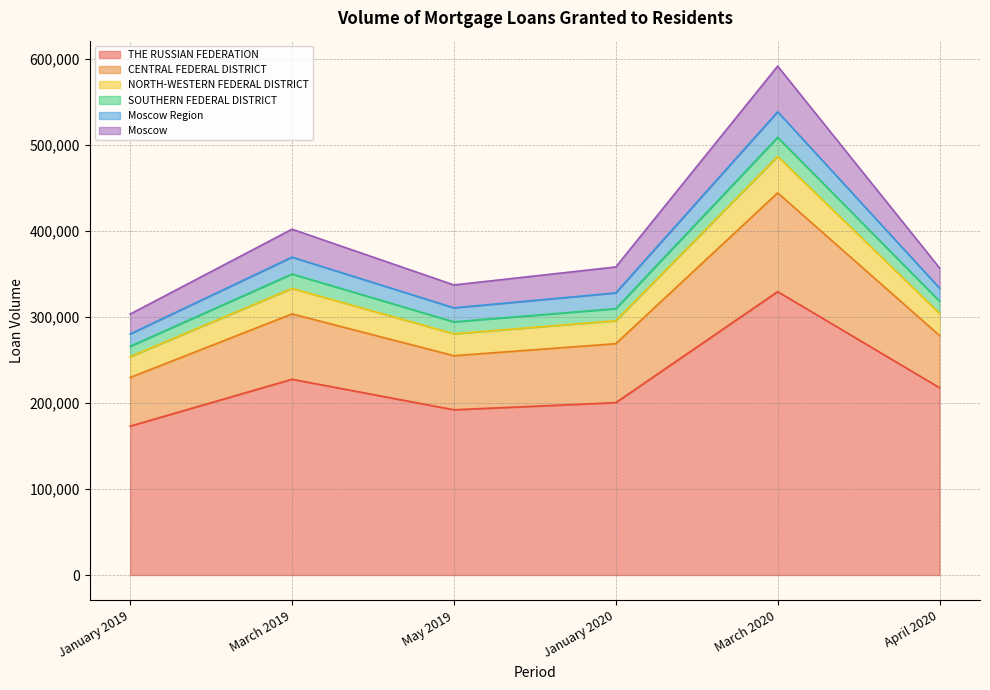

What are all the series names shown in the legend?

THE RUSSIAN FEDERATION, CENTRAL FEDERAL DISTRICT, NORTH-WESTERN FEDERAL DISTRICT, SOUTHERN FEDERAL DISTRICT, Moscow Region, Moscow